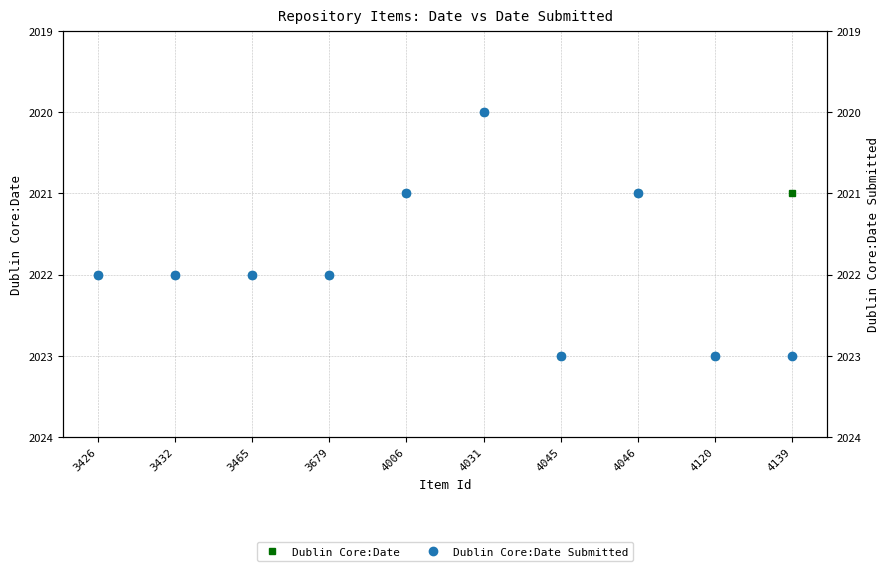

Rank the series by their maximum value, from highest to lowest.

Dublin Core:Date, Dublin Core:Date Submitted